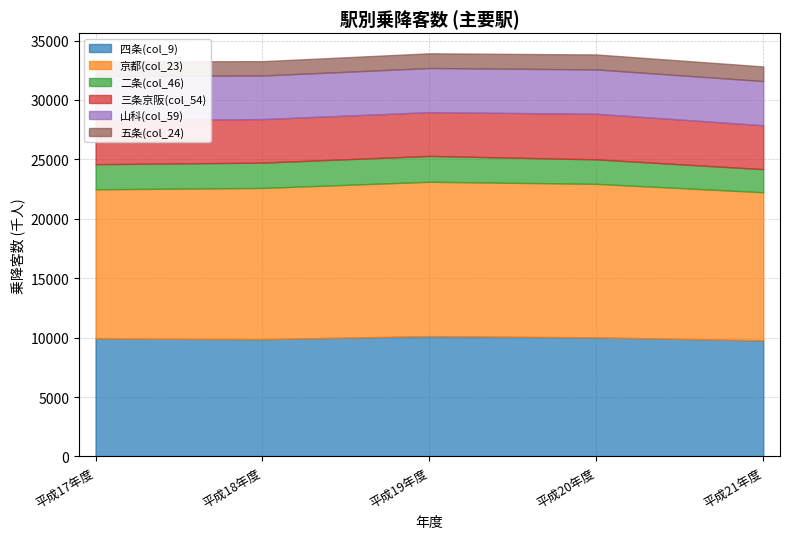

Between 平成21年度 and 平成17年度, which is larger?

平成17年度